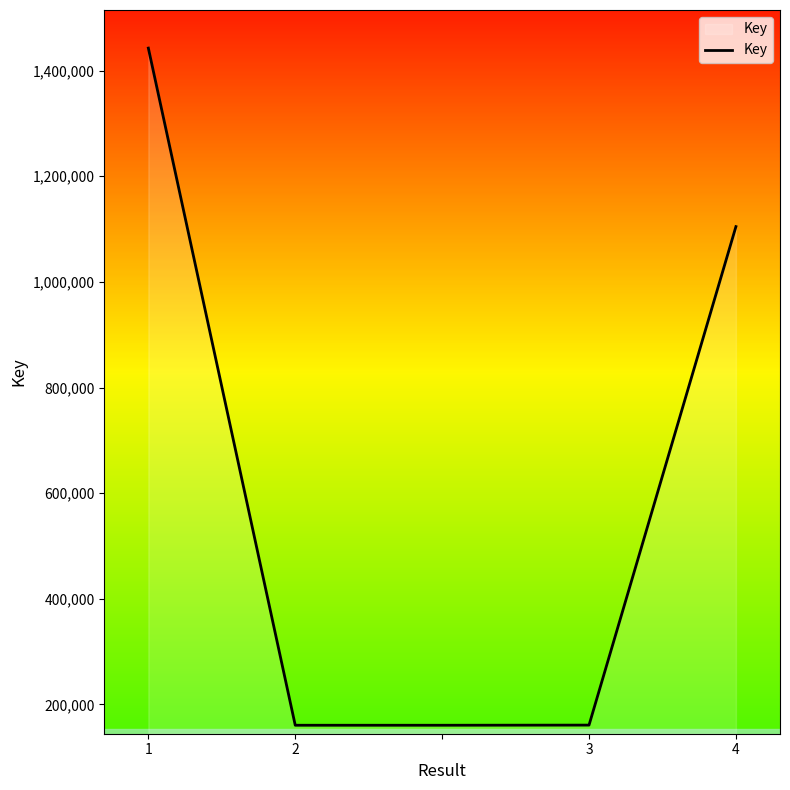

Count the number of data series in this chart.

1